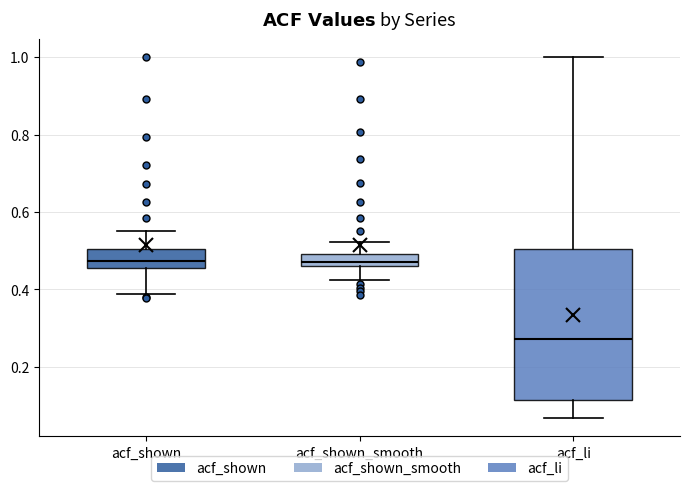

Where does the median line of the box for acf_li sit on the y-axis? The values are not printed on the chart, so give them approximately, as read against the axis.

0.28